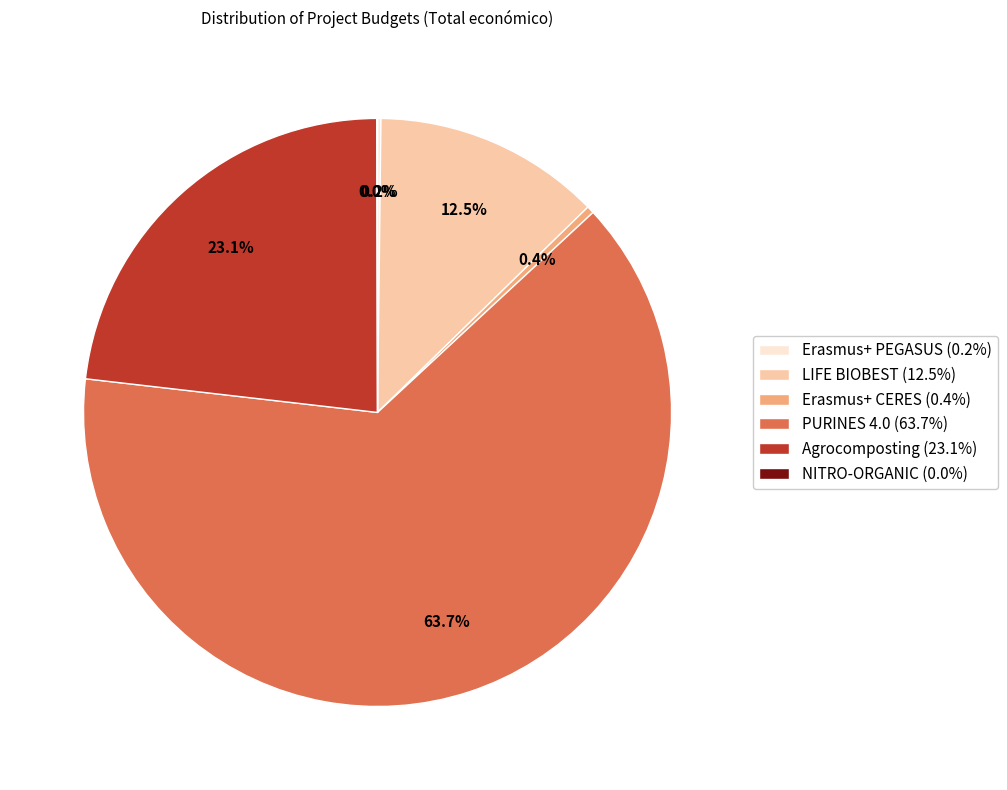

Which slice is the largest?

PURINES 4.0